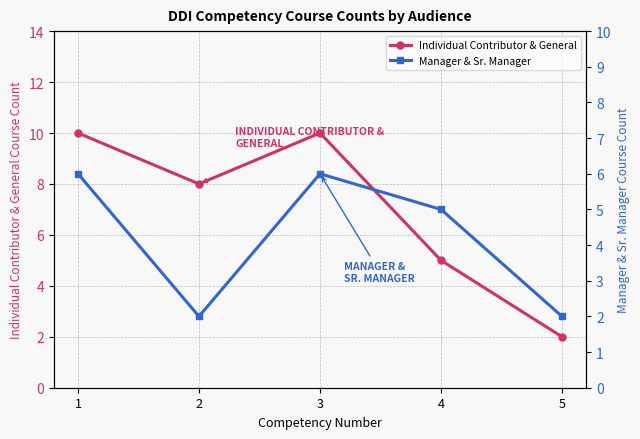

True or false: Manager & Sr. Manager and Individual Contributor & General intersect in this chart.

False